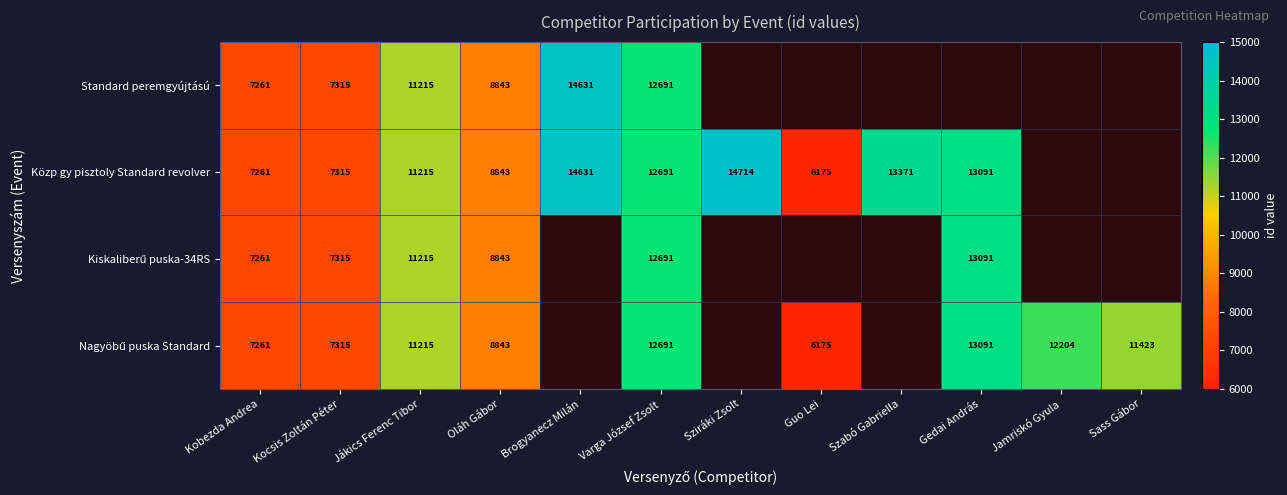

True or false: Standard peremgyújtású has a value of 9853 at Kobezda Andrea.

False